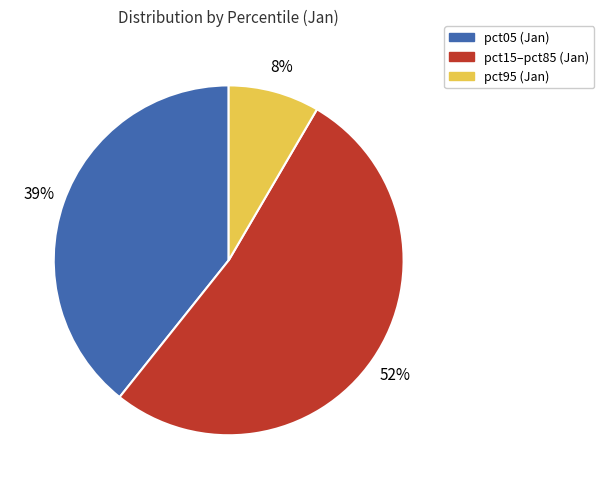

Is there a majority slice in this chart?

Yes